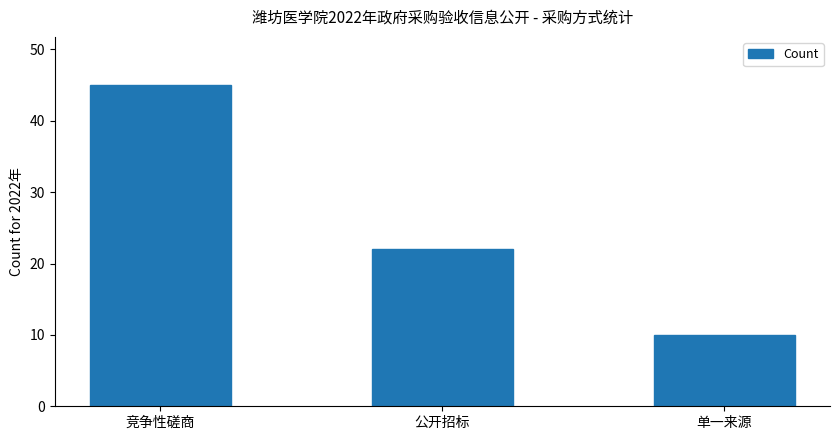

List the labels in order of value, largest first.

竞争性磋商, 公开招标, 单一来源